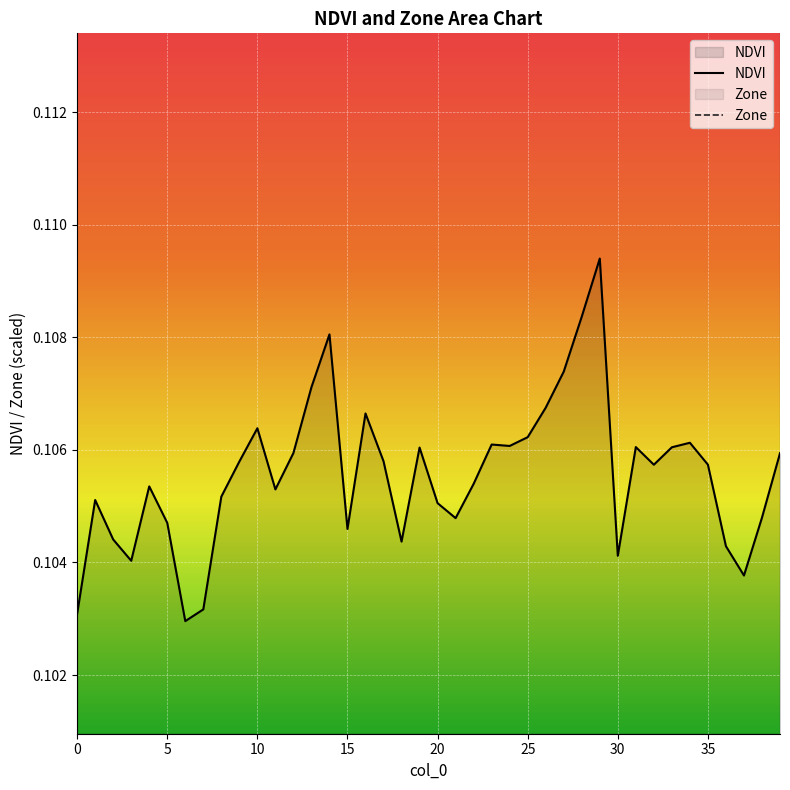

In NDVI, how many points are higher than both neighbors (excluding endpoints)?

10